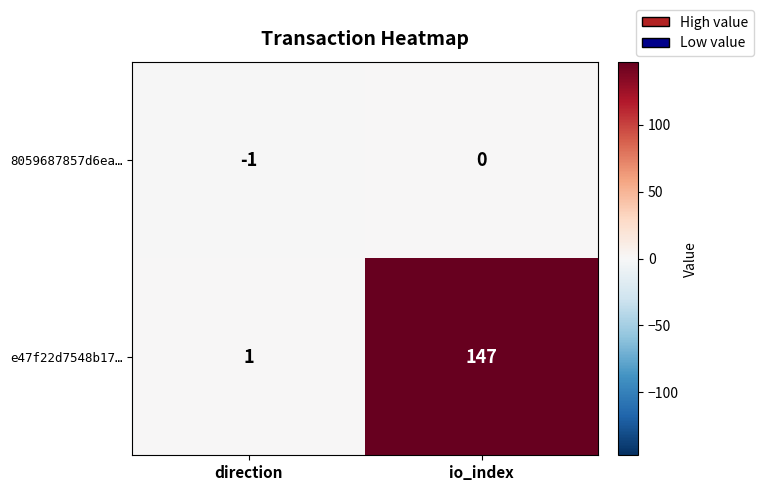

Between direction and io_index, which series saw the biggest shift?

e47f22d7548b17…